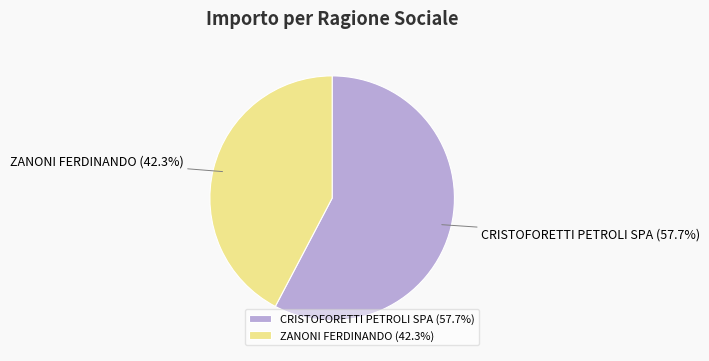

Which slice represents more than half of the pie?

CRISTOFORETTI PETROLI SPA